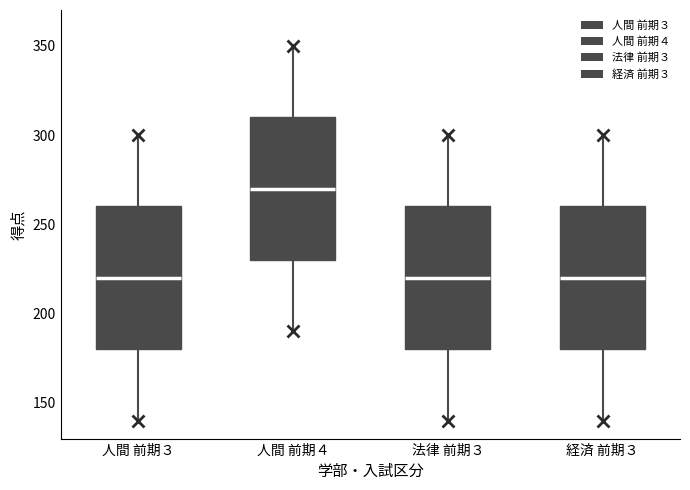

Reading left to right, transcribe this box plot: for each box, give where its median line is, the range the box spans, and where its two whiskers end, as read against the y-axis. The values are not printed on the chart, so give them approximately, as read against the axis.

人間 前期３: median 220, box 180 to 260, whiskers 140 to 300
人間 前期４: median 270, box 230 to 310, whiskers 190 to 350
法律 前期３: median 220, box 180 to 260, whiskers 140 to 300
経済 前期３: median 220, box 180 to 260, whiskers 140 to 300